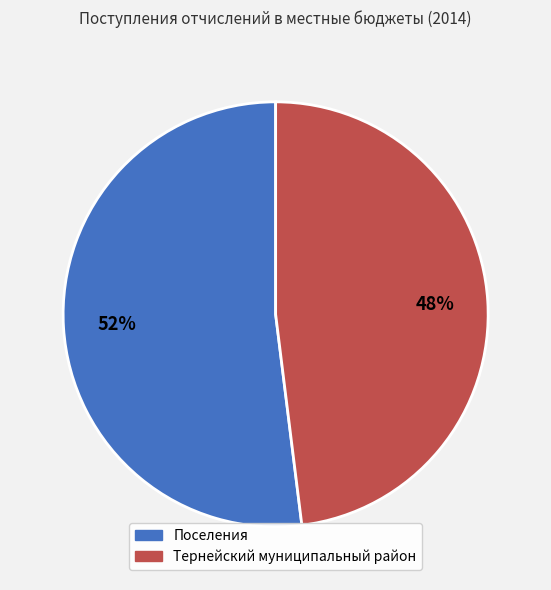

How many segments does this pie chart have?

2